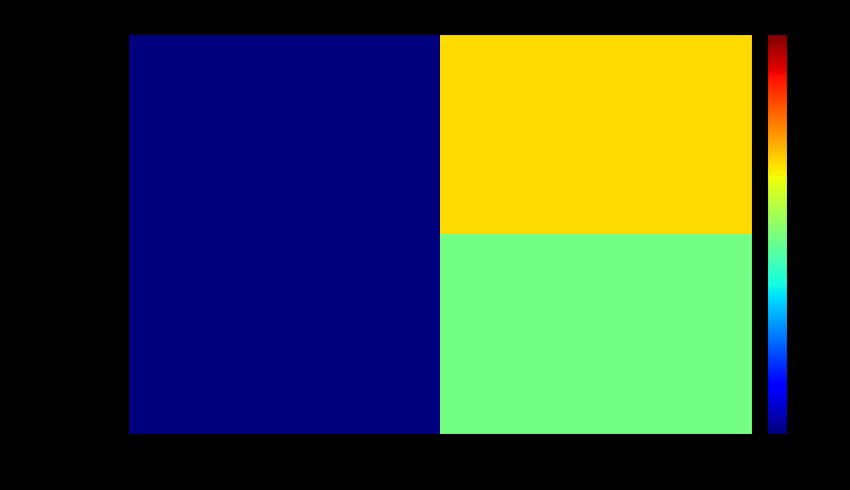

What is the total value across all series at direction?

2